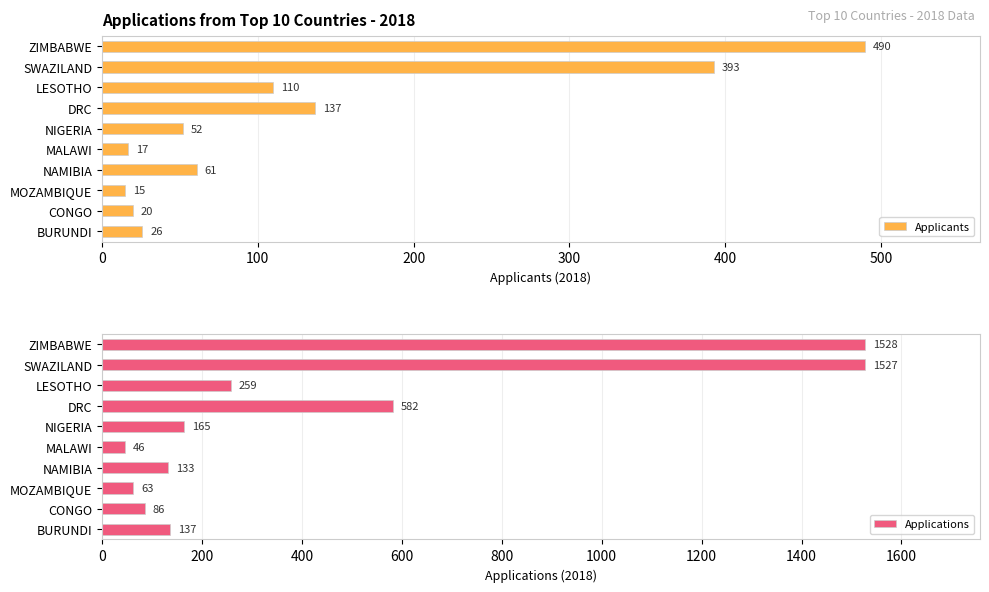

How many categories are shown in the chart?

10